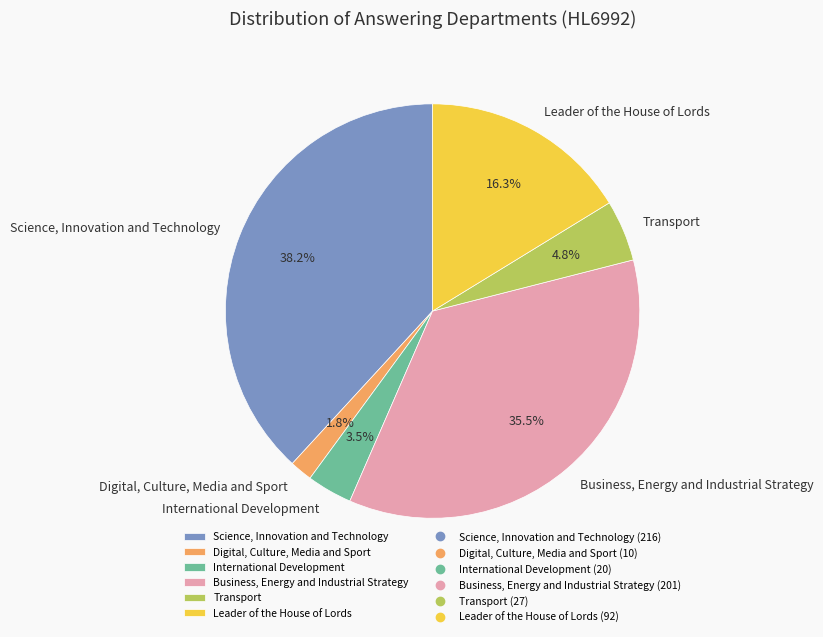

Rank the categories by value from highest to lowest.

Science, Innovation and Technology, Business, Energy and Industrial Strategy, Leader of the House of Lords, Transport, International Development, Digital, Culture, Media and Sport